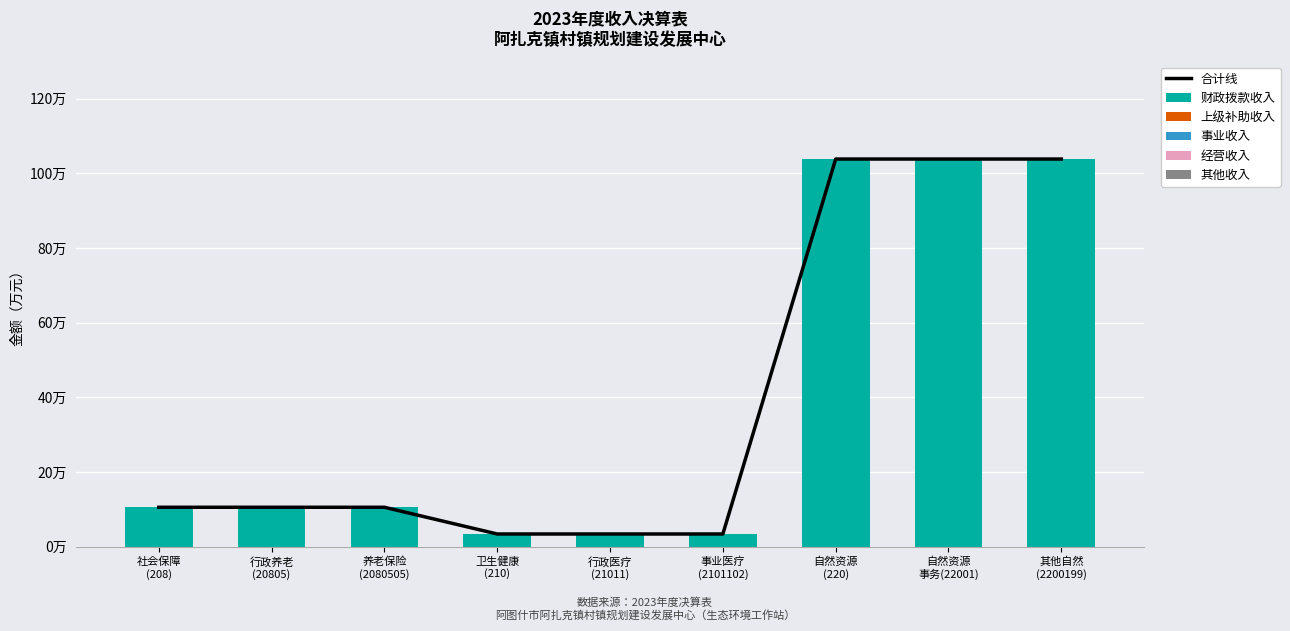

What is the greatest value displayed?

103.9